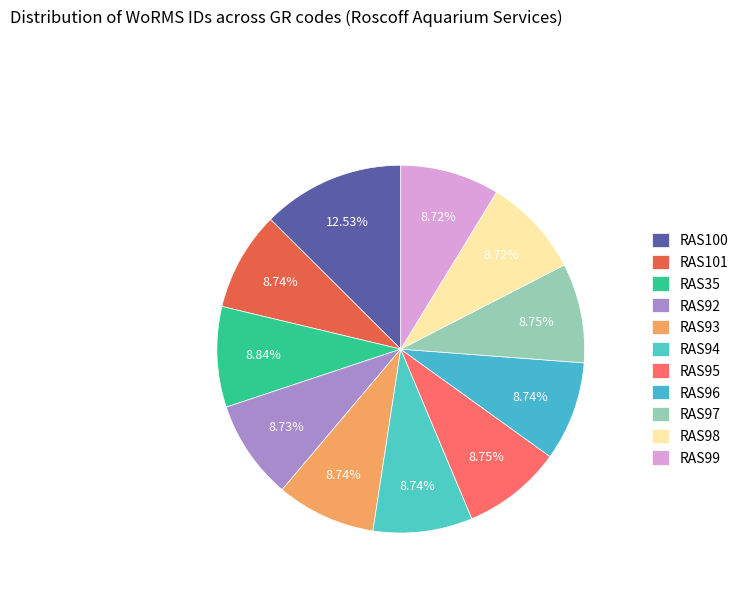

Rank the categories by value from highest to lowest.

RAS100, RAS35, RAS97, RAS95, RAS96, RAS101, RAS94, RAS93, RAS92, RAS99, RAS98